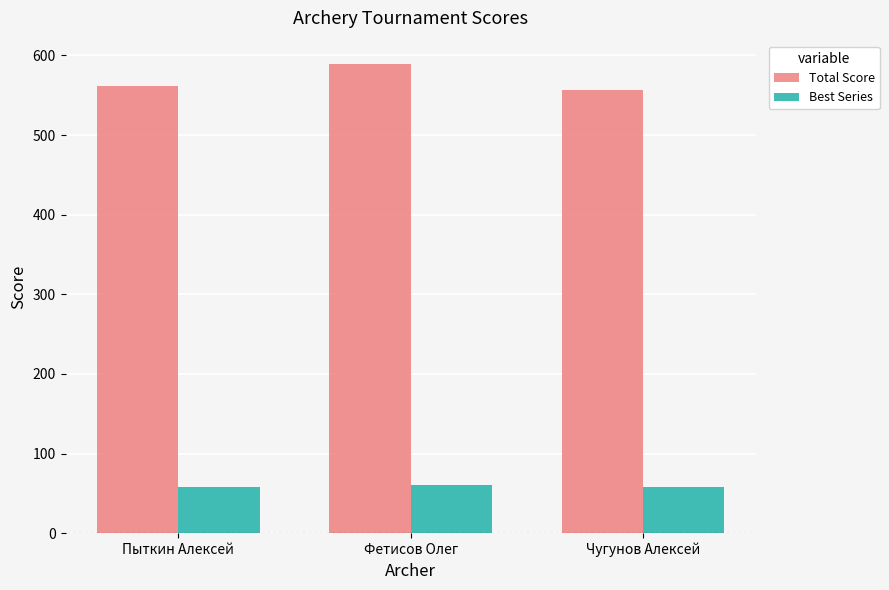

What are all the series names shown in the legend?

Total Score, Best Series